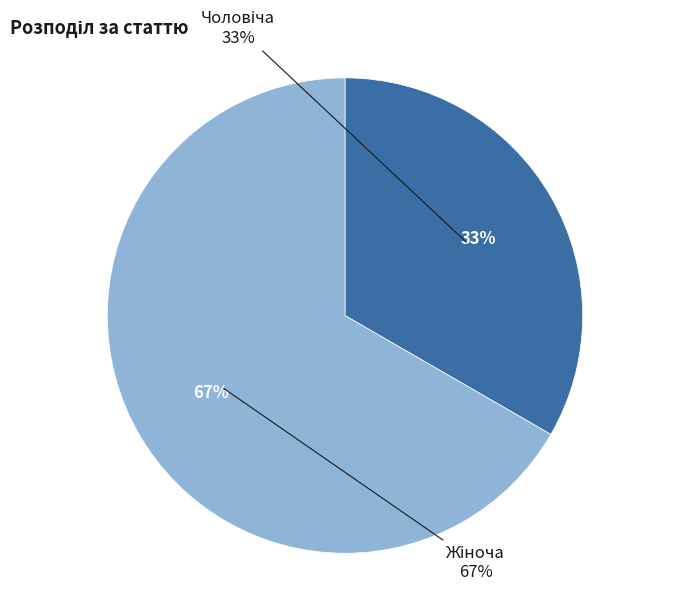

Which slice represents more than half of the pie?

Жіноча